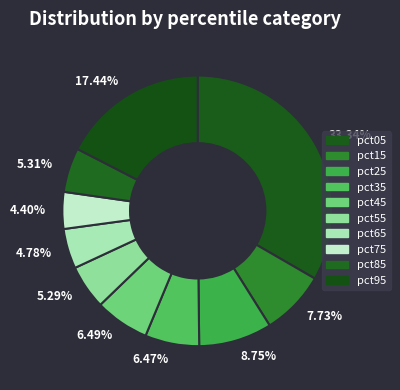

Does any single category account for the majority?

No